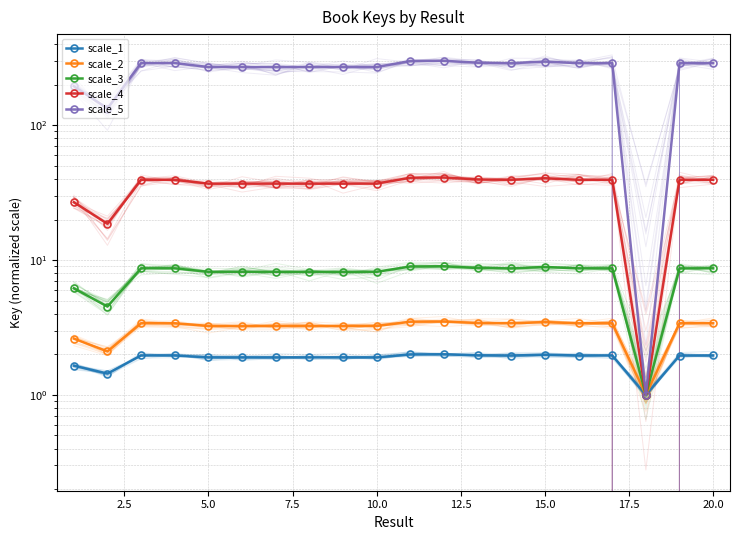

Which series has the largest total across all categories?

scale_5